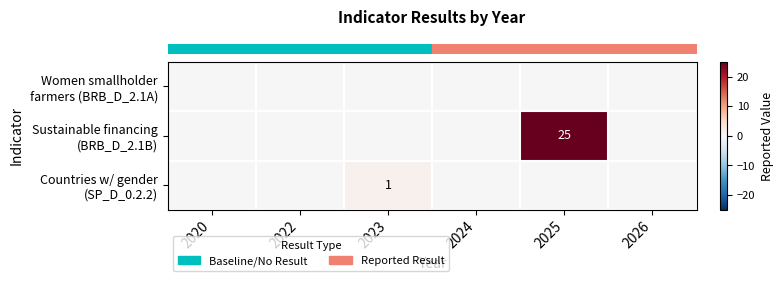

What is the total value across all series at 2023?

1